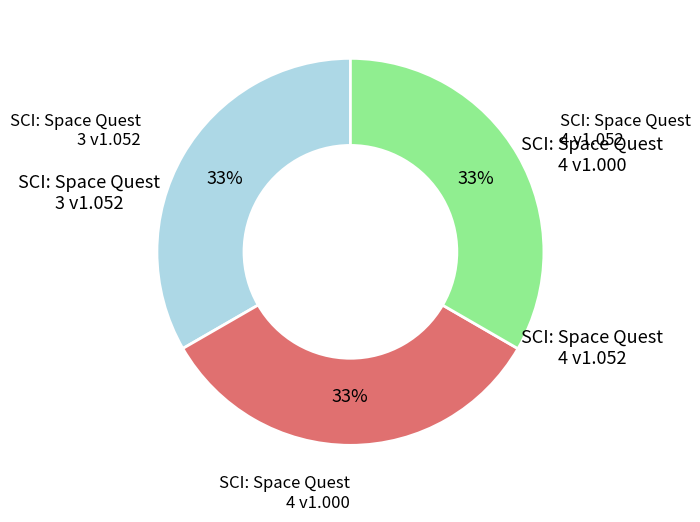

How many slices are in this pie chart?

3